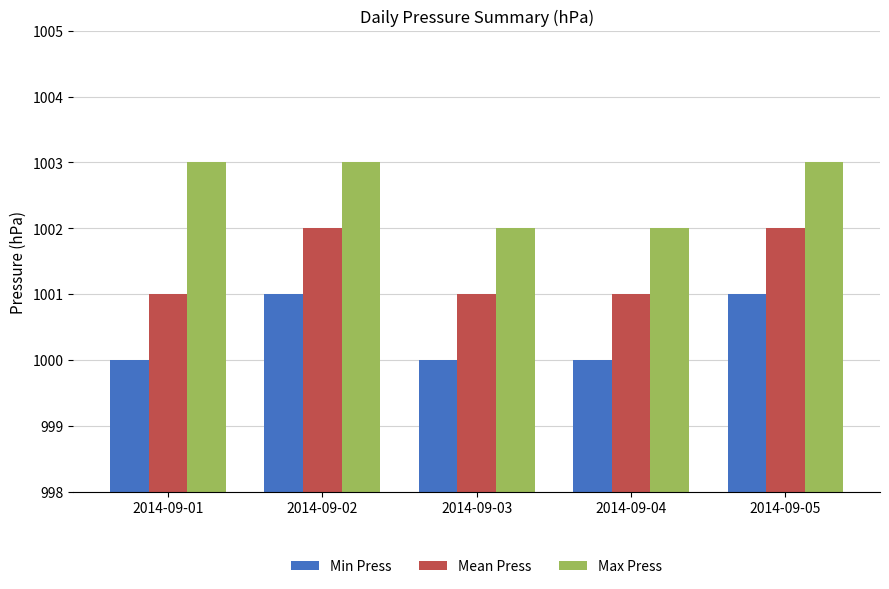

What is the value of the Mean Press bar at the 1st from the left?

1001